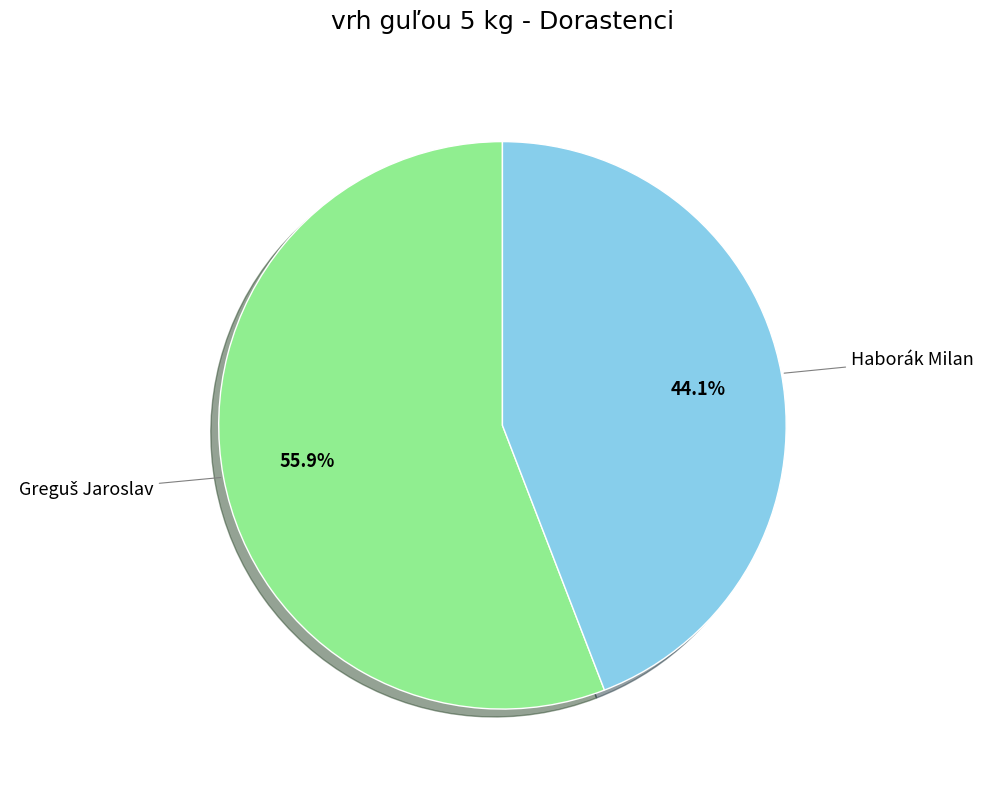

How many slices are in this pie chart?

2